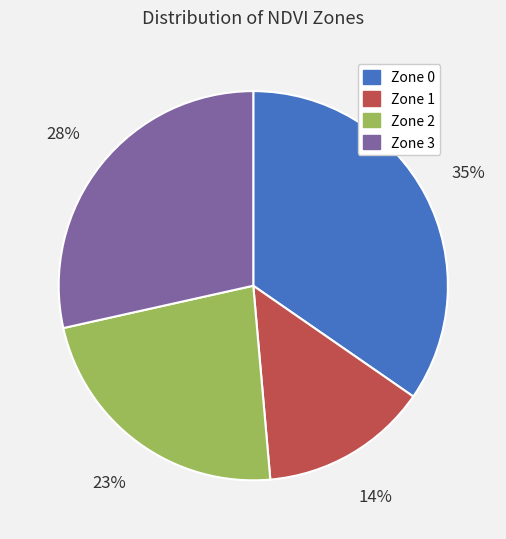

True or false: Zone 2 accounts for 36% of the total.

False